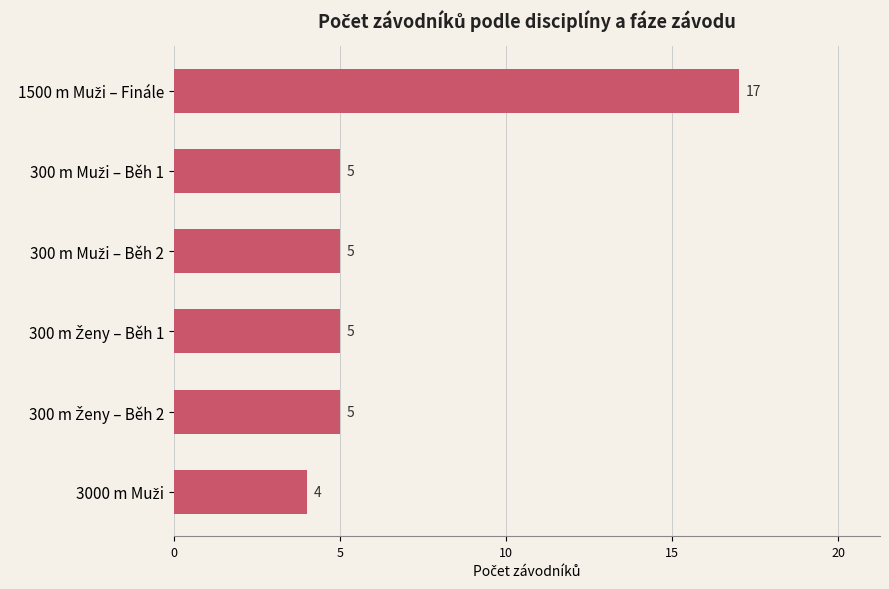

What is the sum of all values?

41